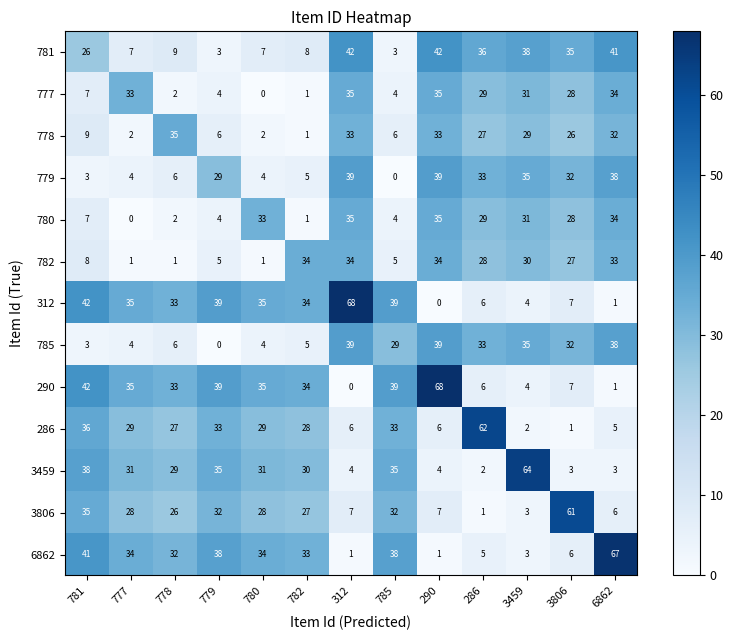

What is the total value across all series at 780?

243